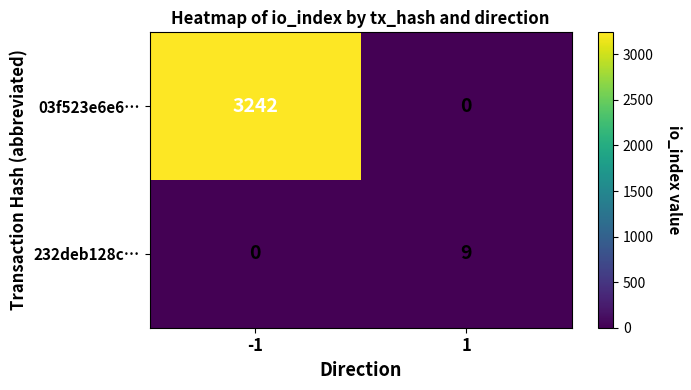

What is the difference between the highest and lowest values at 1?

9